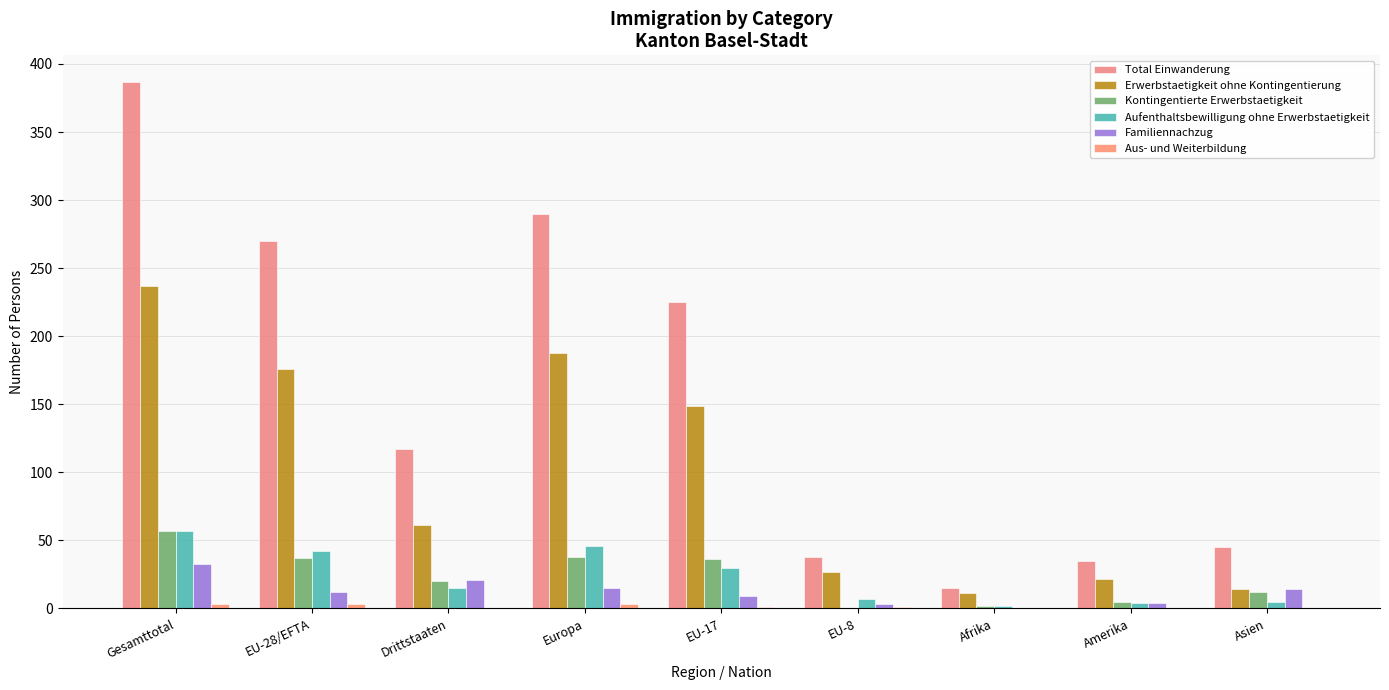

At how many categories does at least one series exceed 351?

1